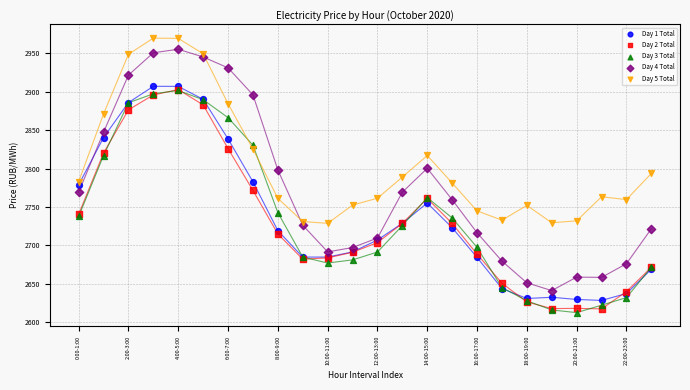

Which series reaches the minimum Y coordinate?

Day 3 Total